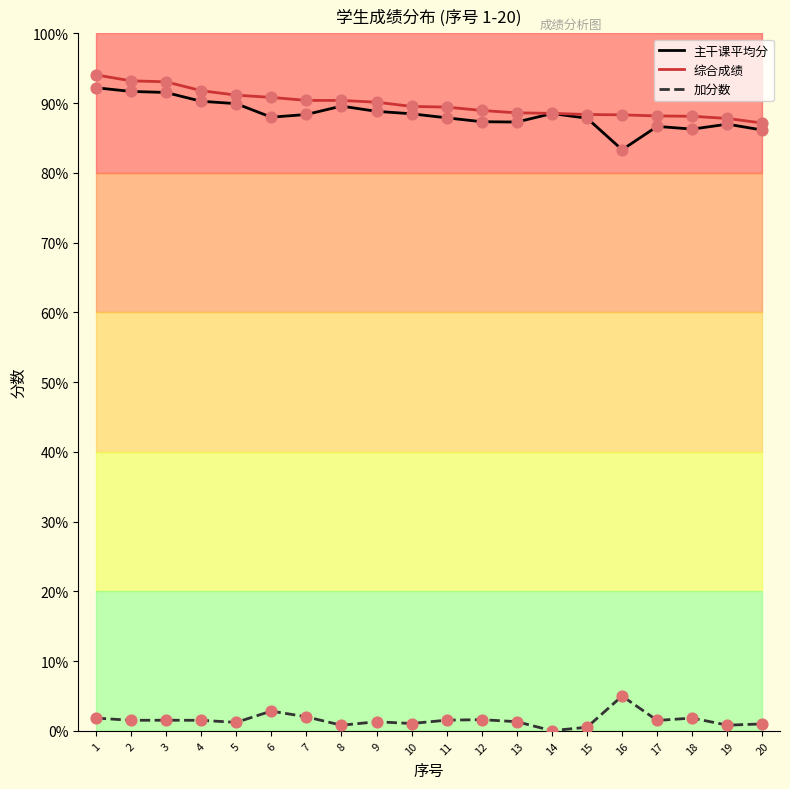

Which series reaches the minimum Y coordinate?

加分数